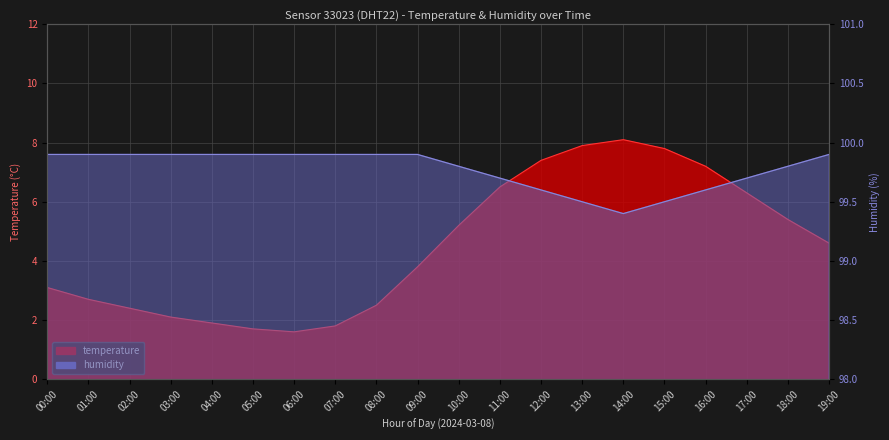

Reading left to right, extract all data points from this chart.

temperature: 3.1	2.7	2.4	2.1	1.9	1.7	1.6	1.8	2.5	3.8	5.2	6.5	7.4	7.9	8.1	7.8	7.2	6.3	5.4	4.6
humidity: 99.9	99.9	99.9	99.9	99.9	99.9	99.9	99.9	99.9	99.9	99.8	99.7	99.6	99.5	99.4	99.5	99.6	99.7	99.8	99.9